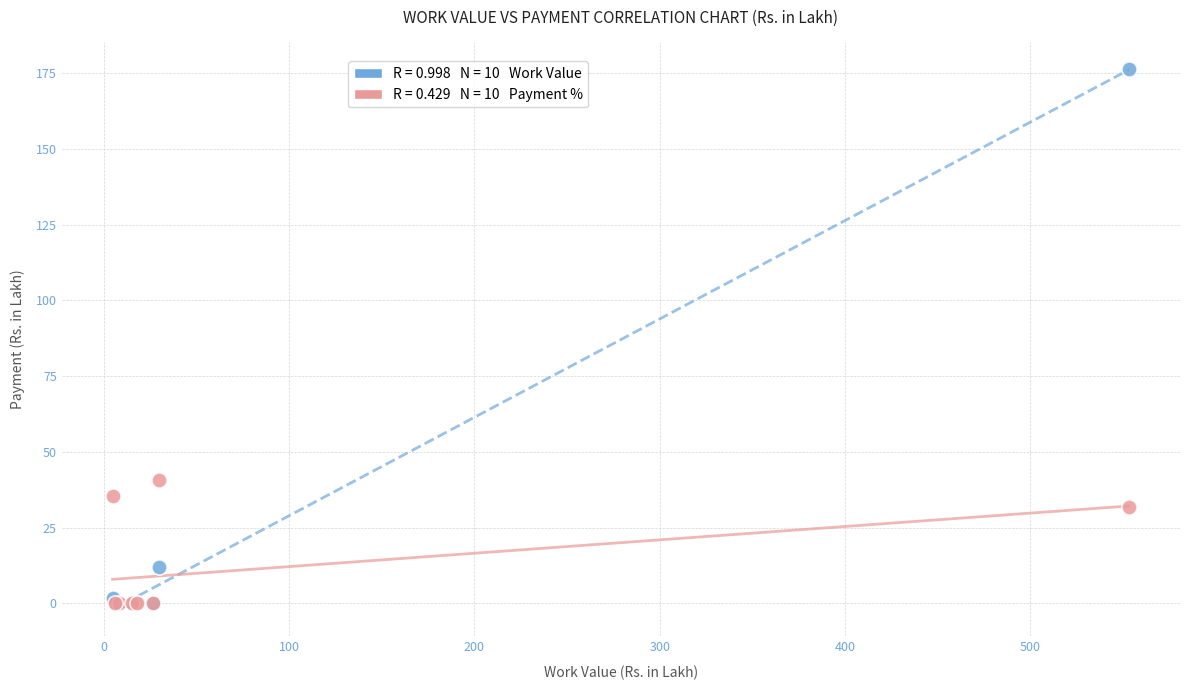

Across all series, what Y value is closest to 88?

40.8